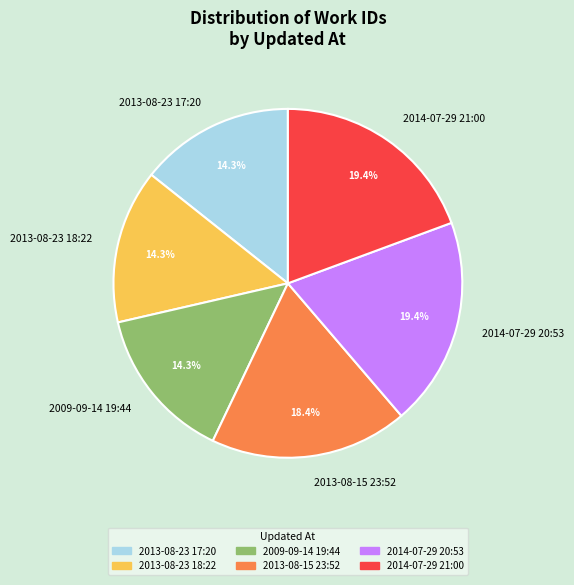

Does 2014-07-29 20:53 account for over 50% of the chart?

No